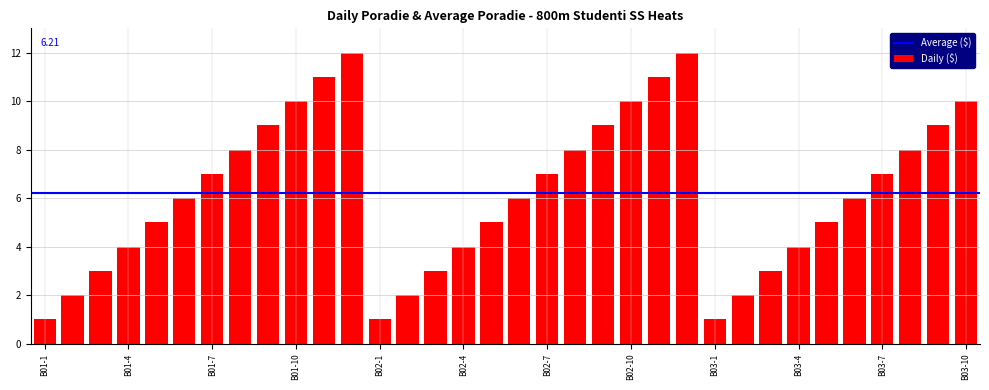

What is the maximum value shown in the chart?

12